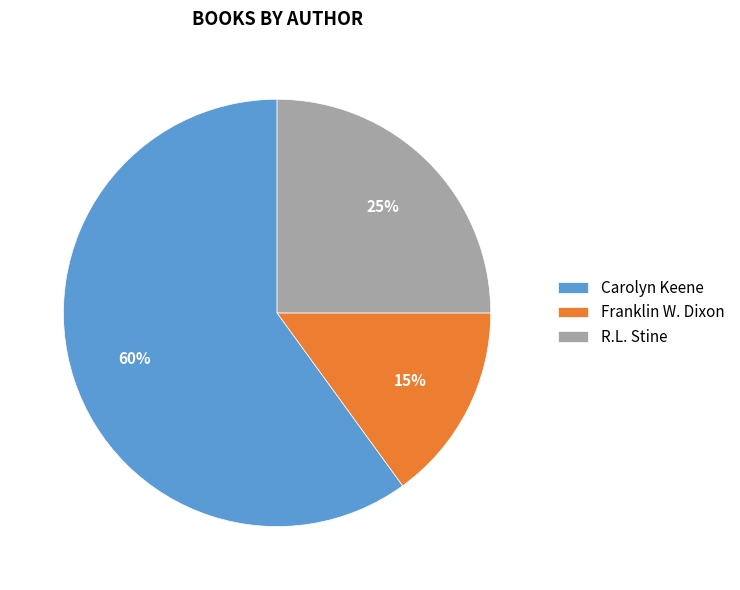

To the nearest percent, what is the difference between the largest and smallest slice percentages?

45%